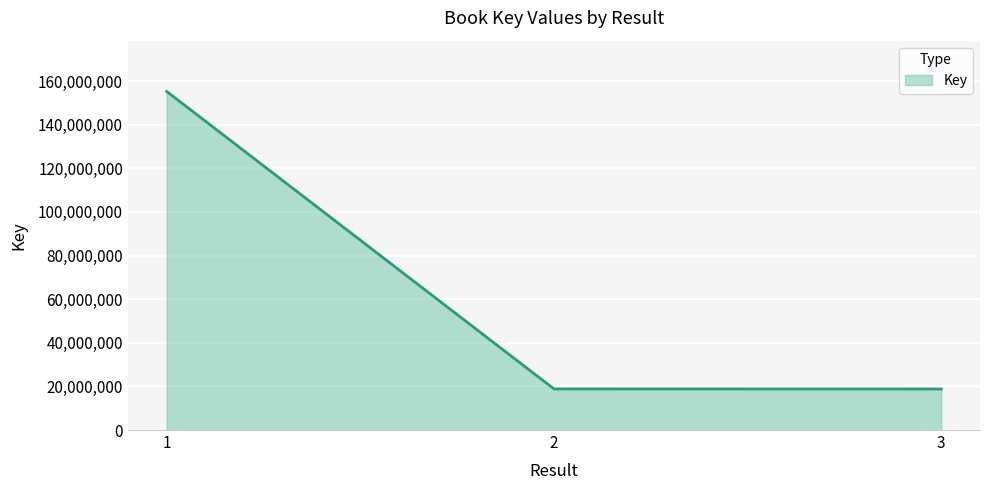

Approximately how many times larger is the value at 1 compared to 2?

8.2